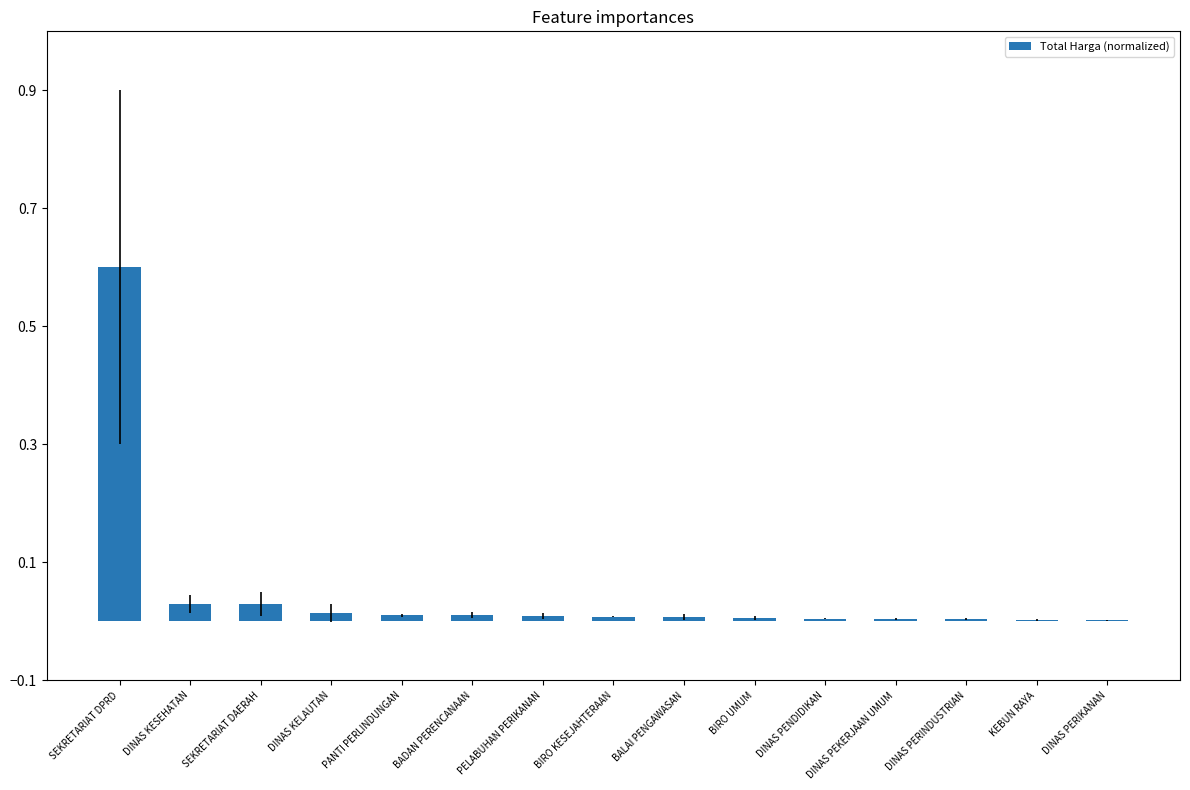

What is the sum of all values?

0.7